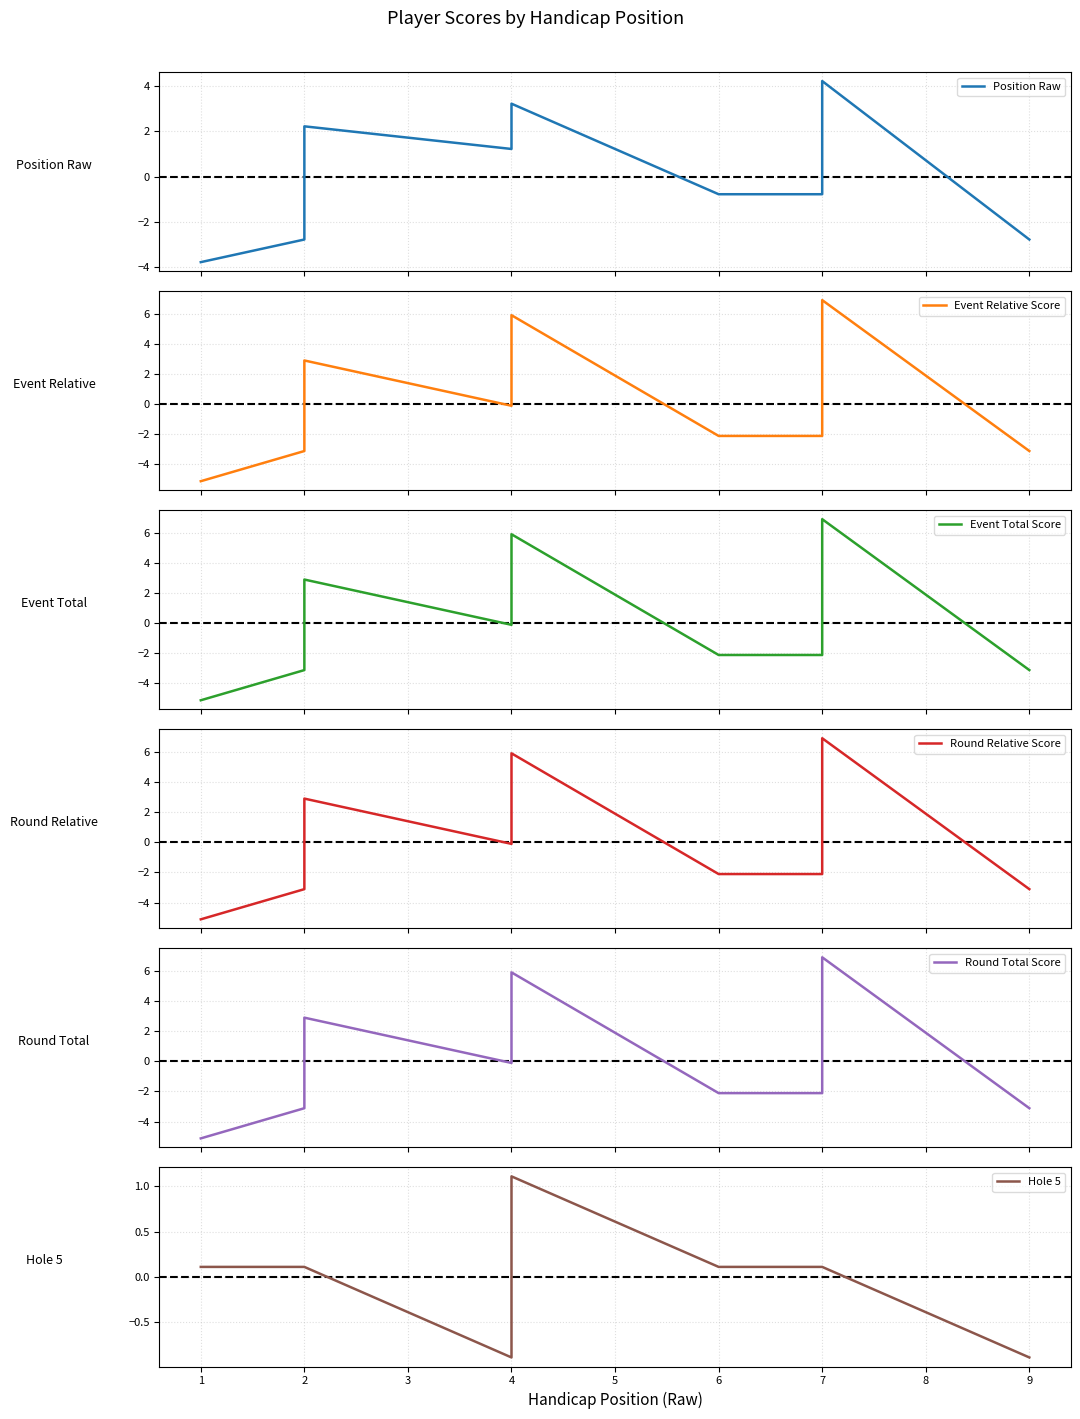

Which series has the widest spread of values?

Event Relative Score